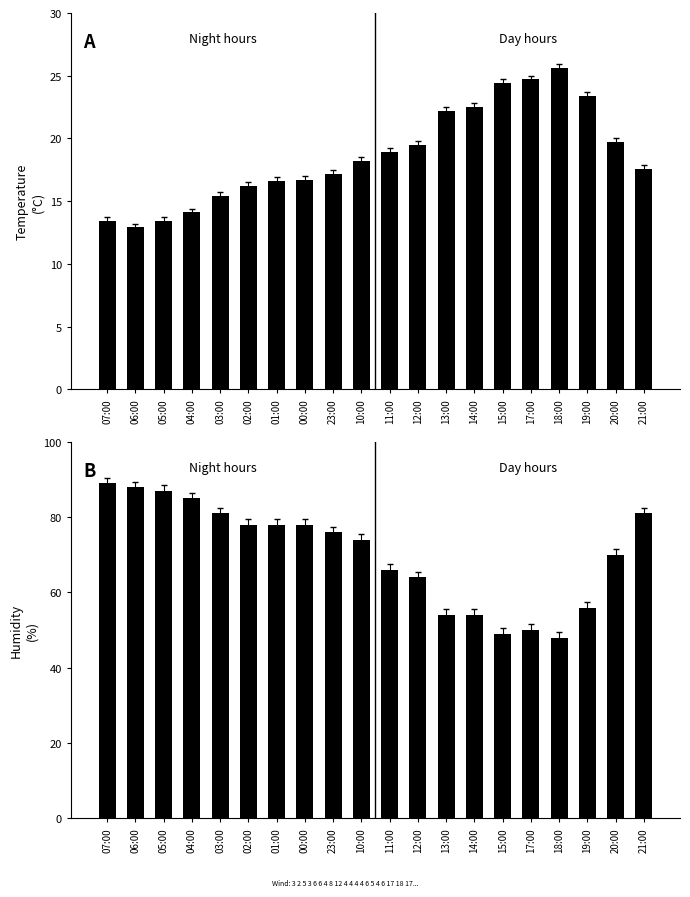

How many groups of bars are there?

20